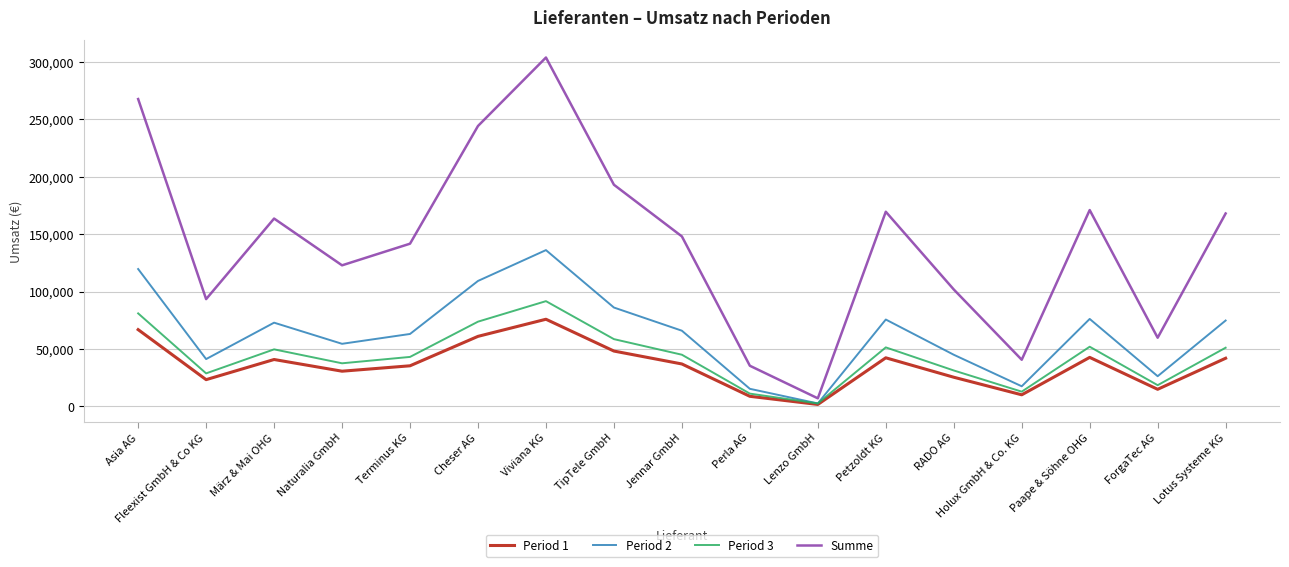

List the series in order of their peak value, lowest first.

Period 1, Period 3, Period 2, Summe